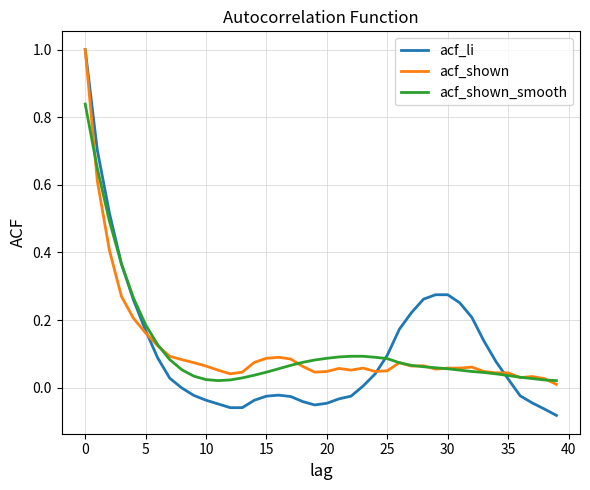

Which series has the largest range (max minus min)?

acf_li